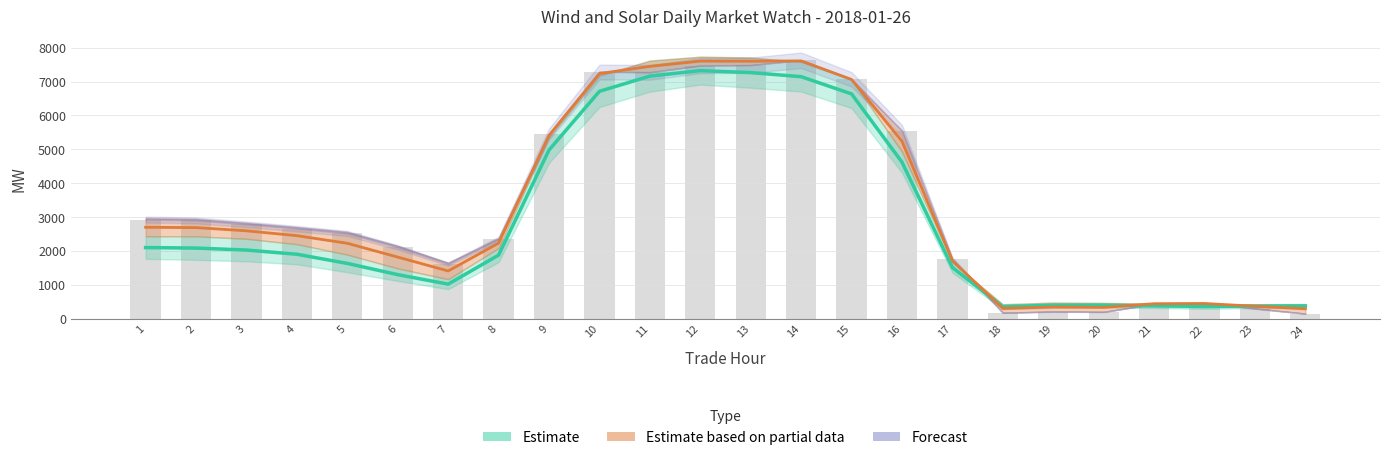

At which category is the sum across all series the highest?

12